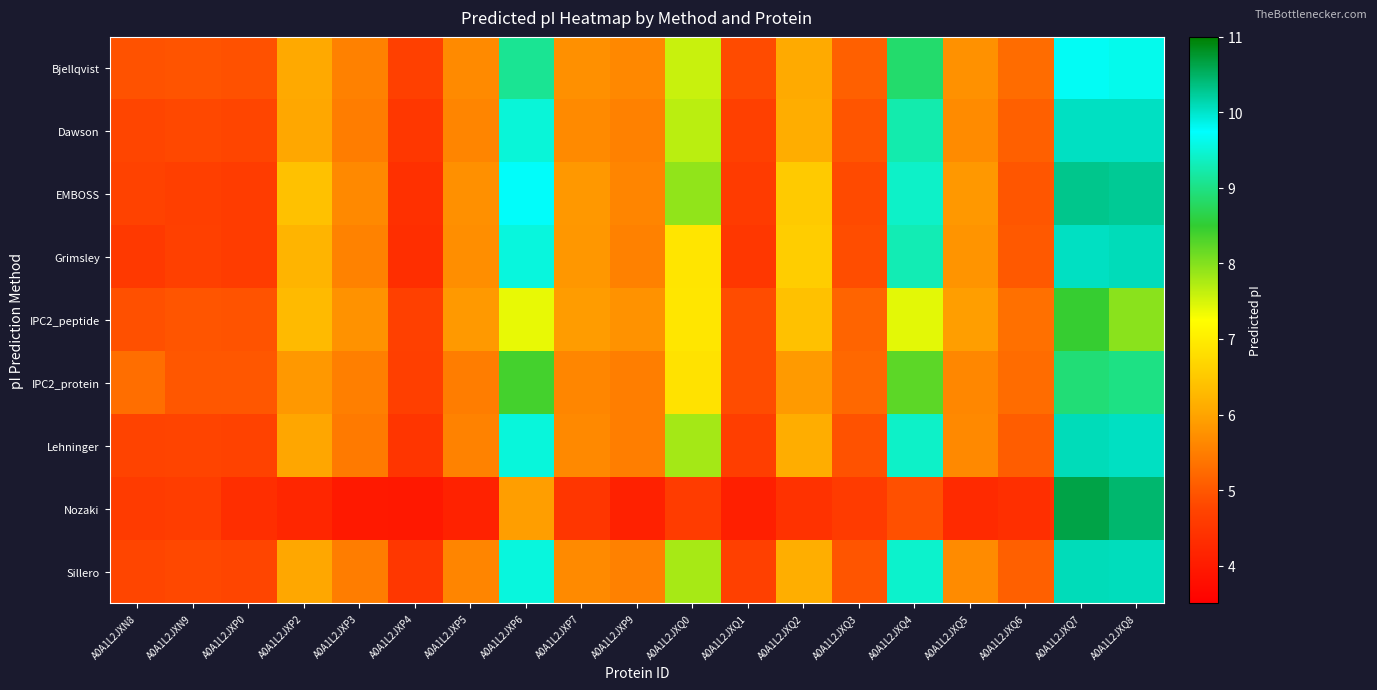

What is the smallest value displayed?

3.9